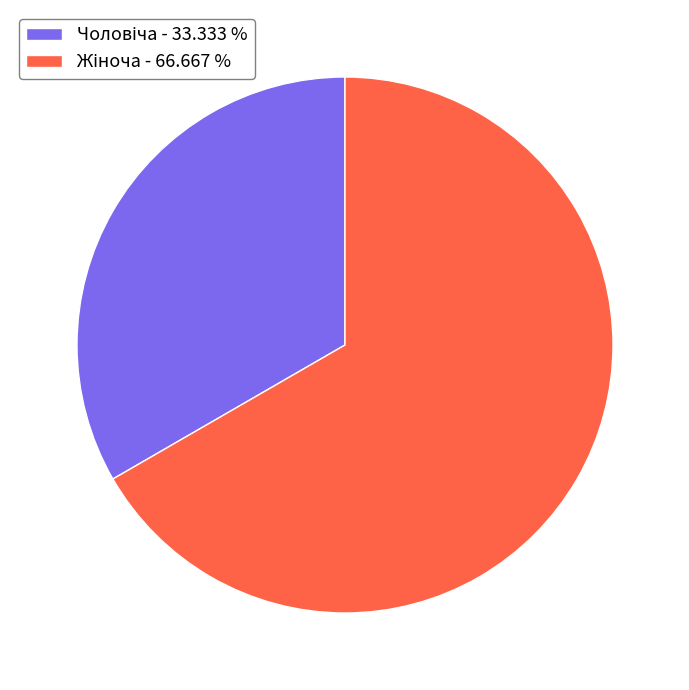

Is there a majority slice in this chart?

Yes